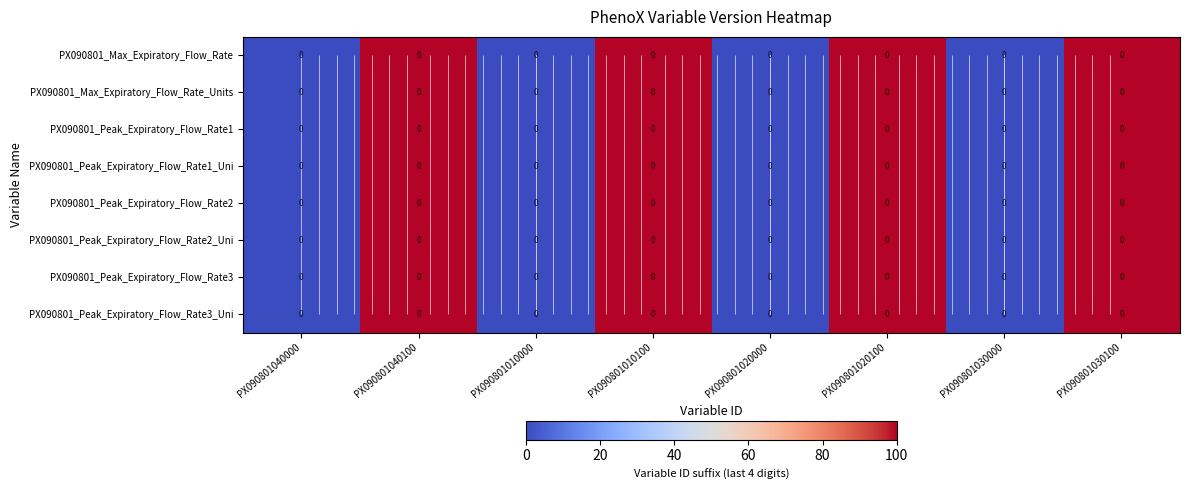

True or false: row_0 has a value of 65 at PX090801040000.

False